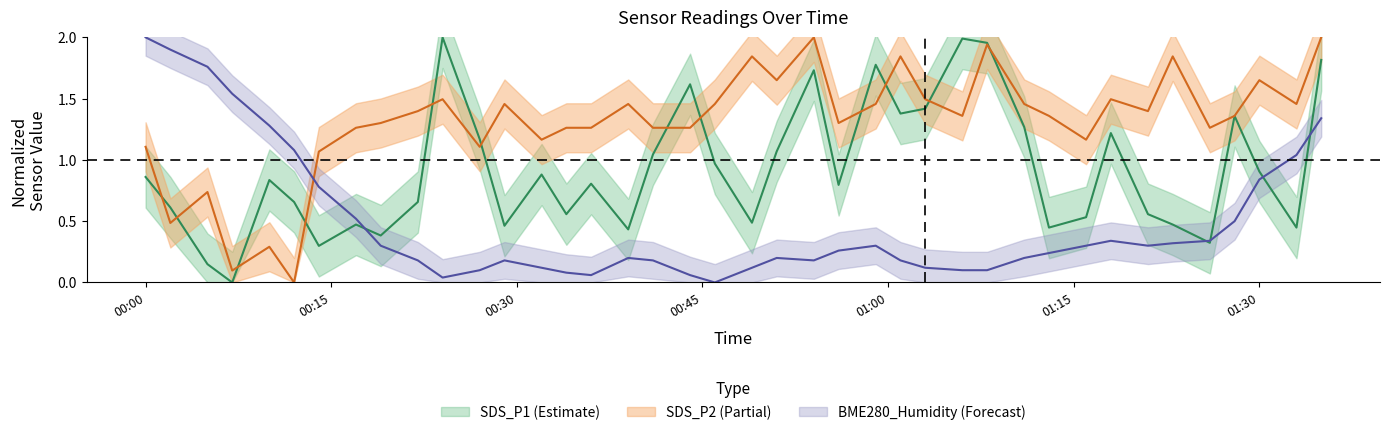

Which series has the largest total across all categories?

SDS_P2_center